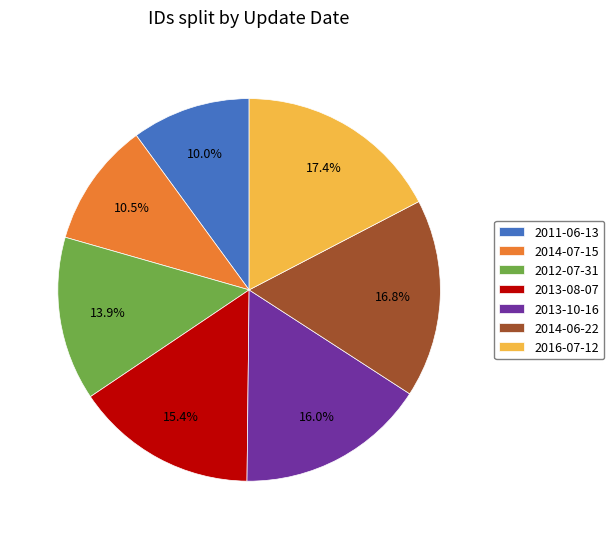

True or false: 2016-07-12 accounts for 17% of the total.

True